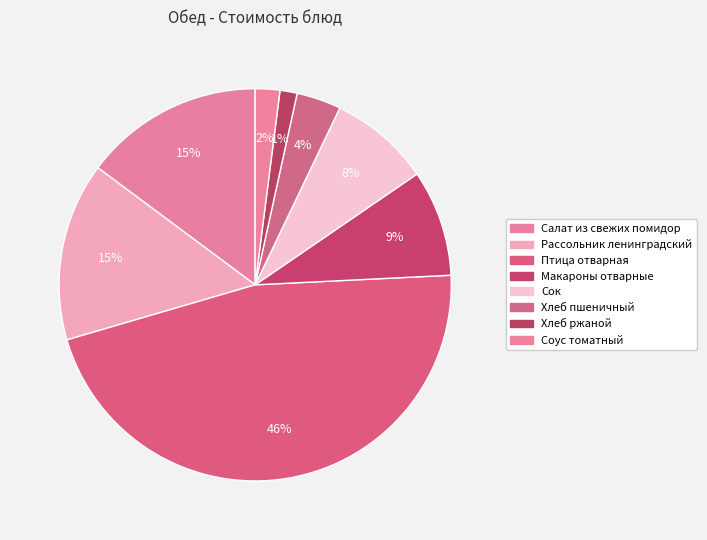

Rank the categories by value from lowest to highest.

Хлеб ржаной, Соус томатный, Хлеб пшеничный, Сок, Макароны отварные, Рассольник ленинградский, Салат из свежих помидор, Птица отварная